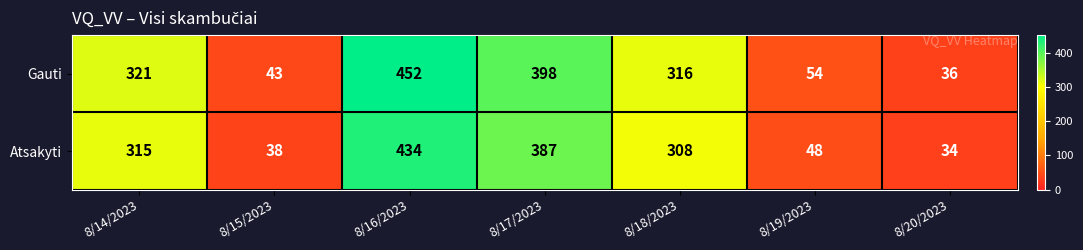

What is the approximate value of Gauti at 8/19/2023?

54